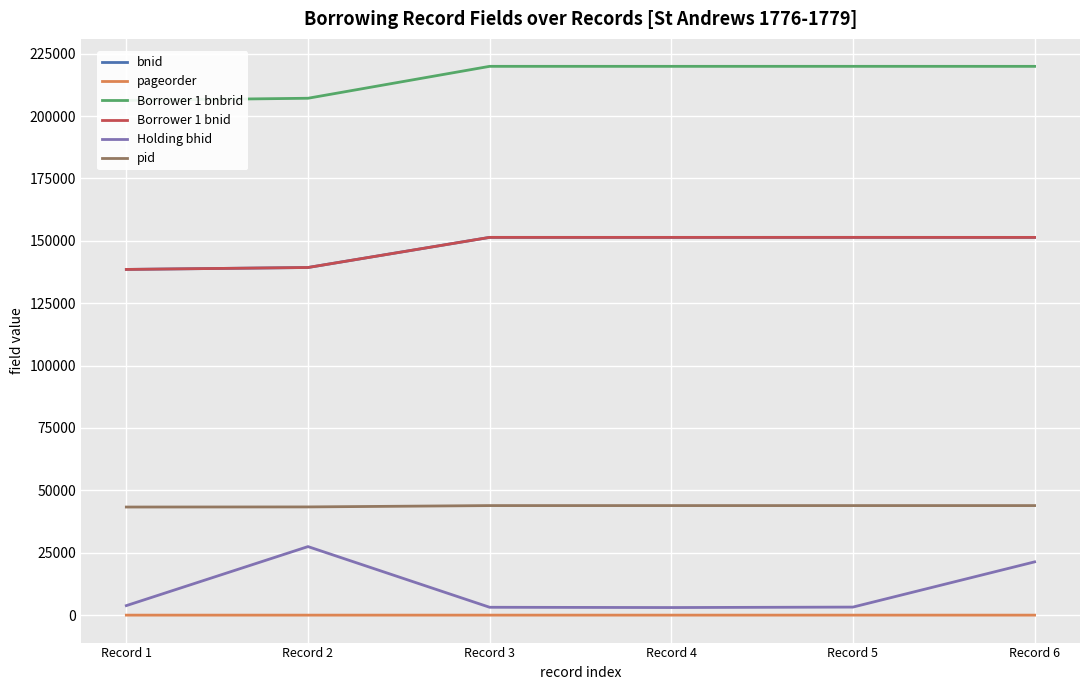

Between Record 1 and Record 3, which series saw the biggest shift?

Borrower 1 bnbrid